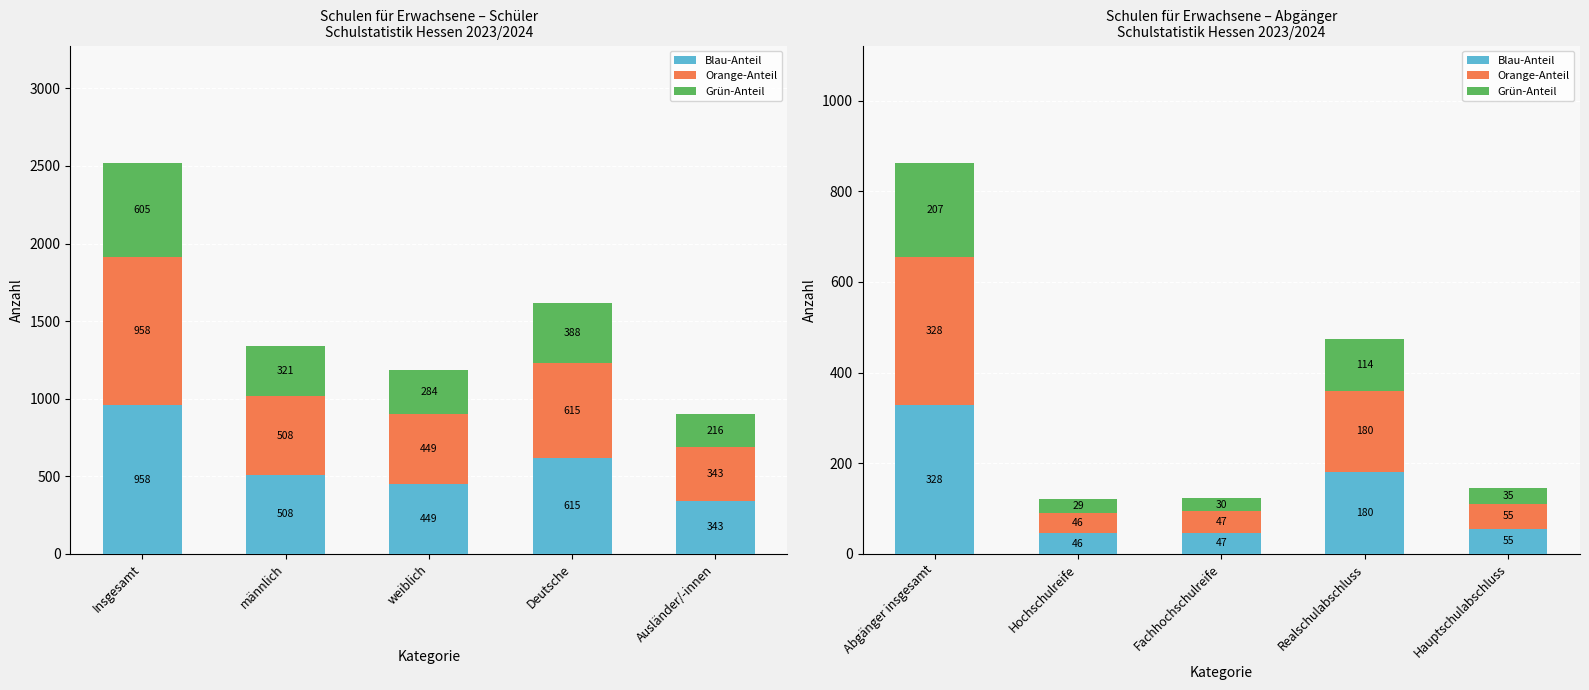

The value of Orange-Anteil at Abgänger insgesamt is 153.6. True or false?

False